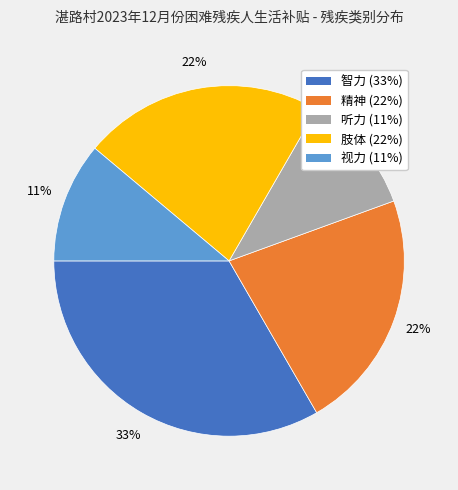

What percentage is the 听力 slice, to the nearest percent?

11%